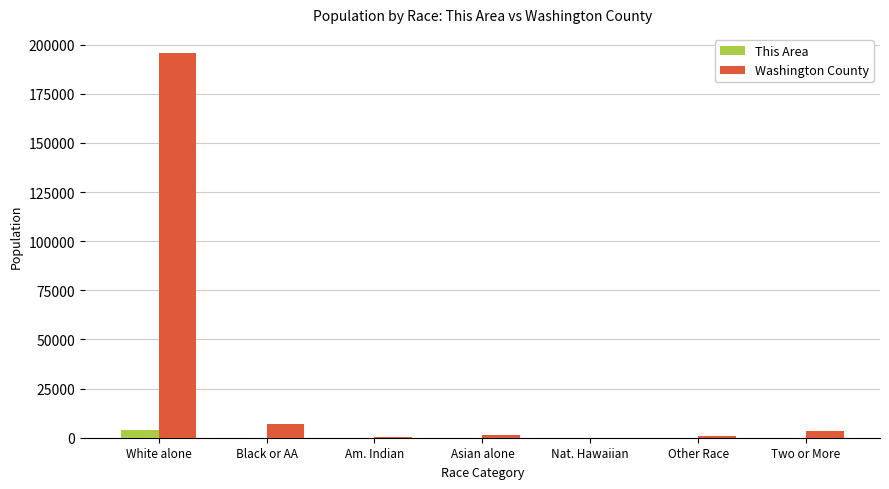

Is it true that Washington County equals 630 at Other Race?

True